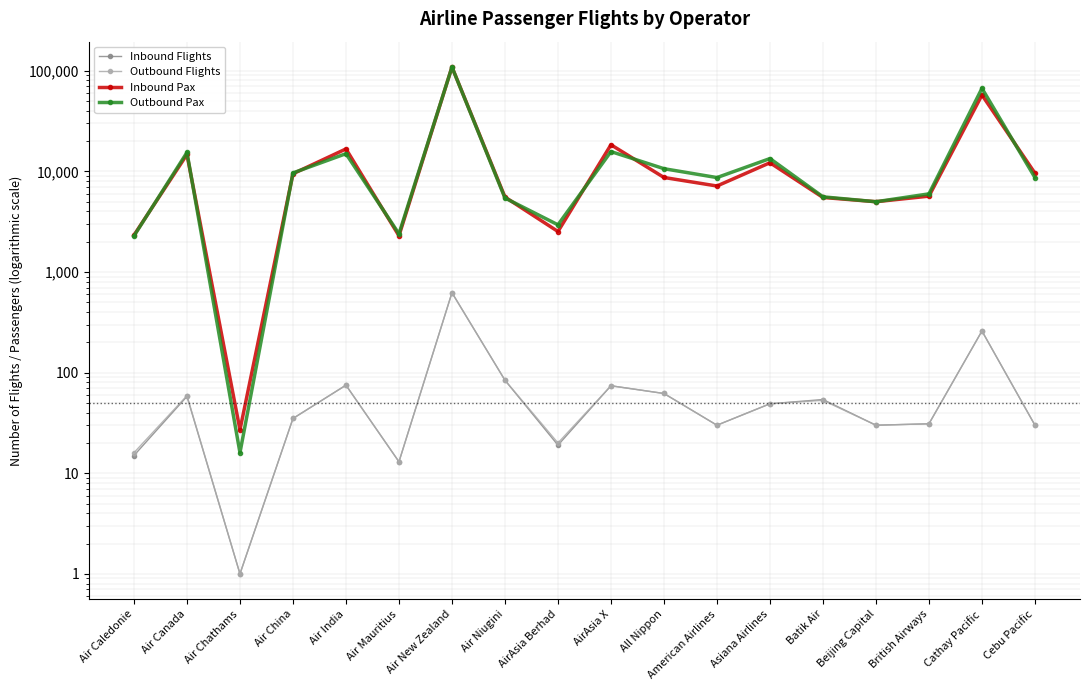

True or false: Inbound Pax and Inbound Flights intersect in this chart.

False